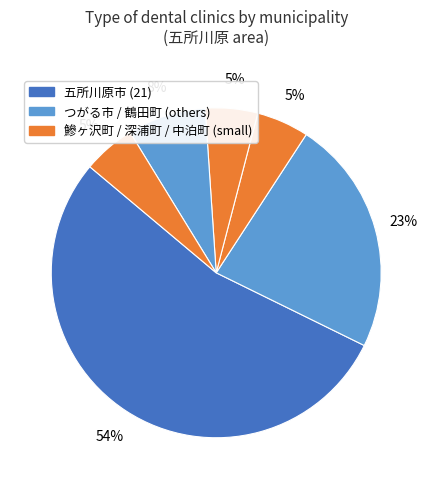

What is the smallest slice in the pie chart?

鰺ヶ沢町